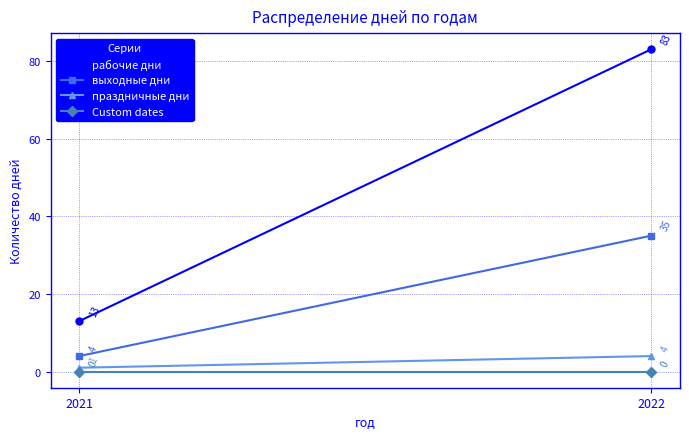

What is the maximum value for выходные дни?

35